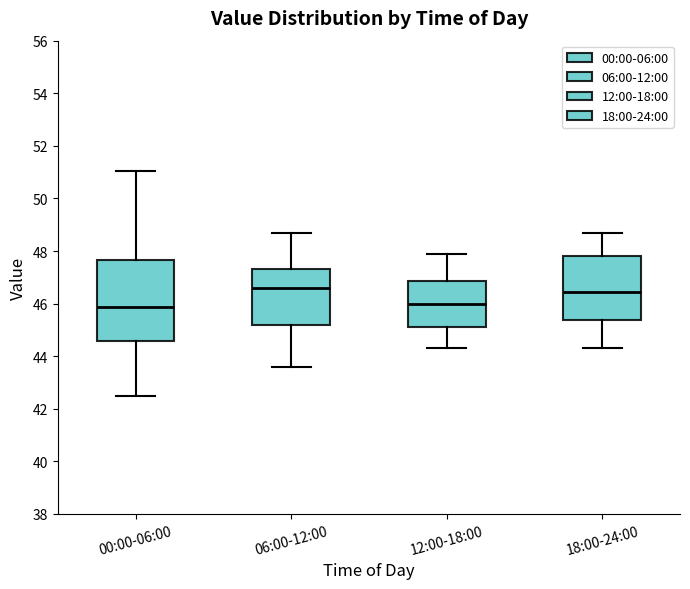

Reading left to right, transcribe this box plot: for each box, give where its median line is, the range the box spans, and where its two whiskers end, as read against the y-axis. The values are not printed on the chart, so give them approximately, as read against the axis.

00:00-06:00: median 45.8, box 44.6 to 47.6, whiskers 42.6 to 51.0
06:00-12:00: median 46.6, box 45.2 to 47.4, whiskers 43.6 to 48.8
12:00-18:00: median 46.0, box 45.2 to 46.8, whiskers 44.4 to 48.0
18:00-24:00: median 46.4, box 45.4 to 47.8, whiskers 44.4 to 48.8